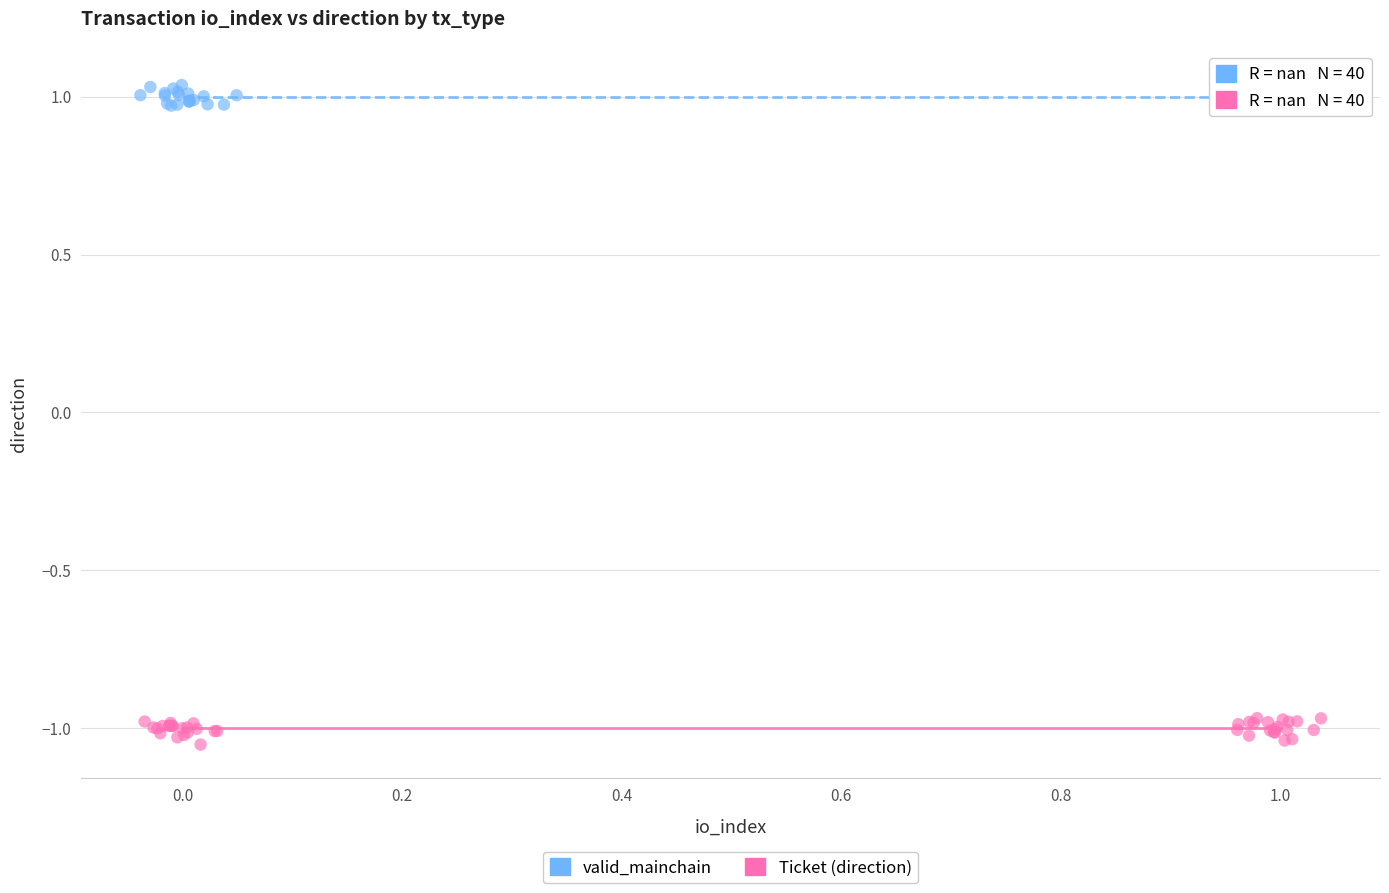

What are all the series names shown in the legend?

valid_mainchain, Ticket (direction)